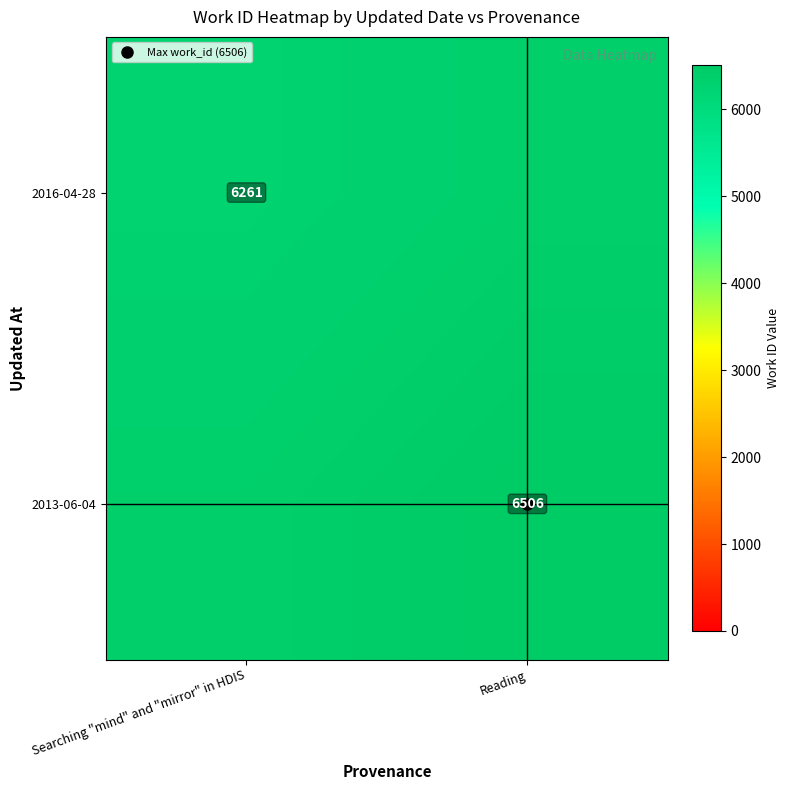

What is the sum of the 2016-04-28 values at Reading and Searching "mind" and "mirror" in HDIS?

12644.5